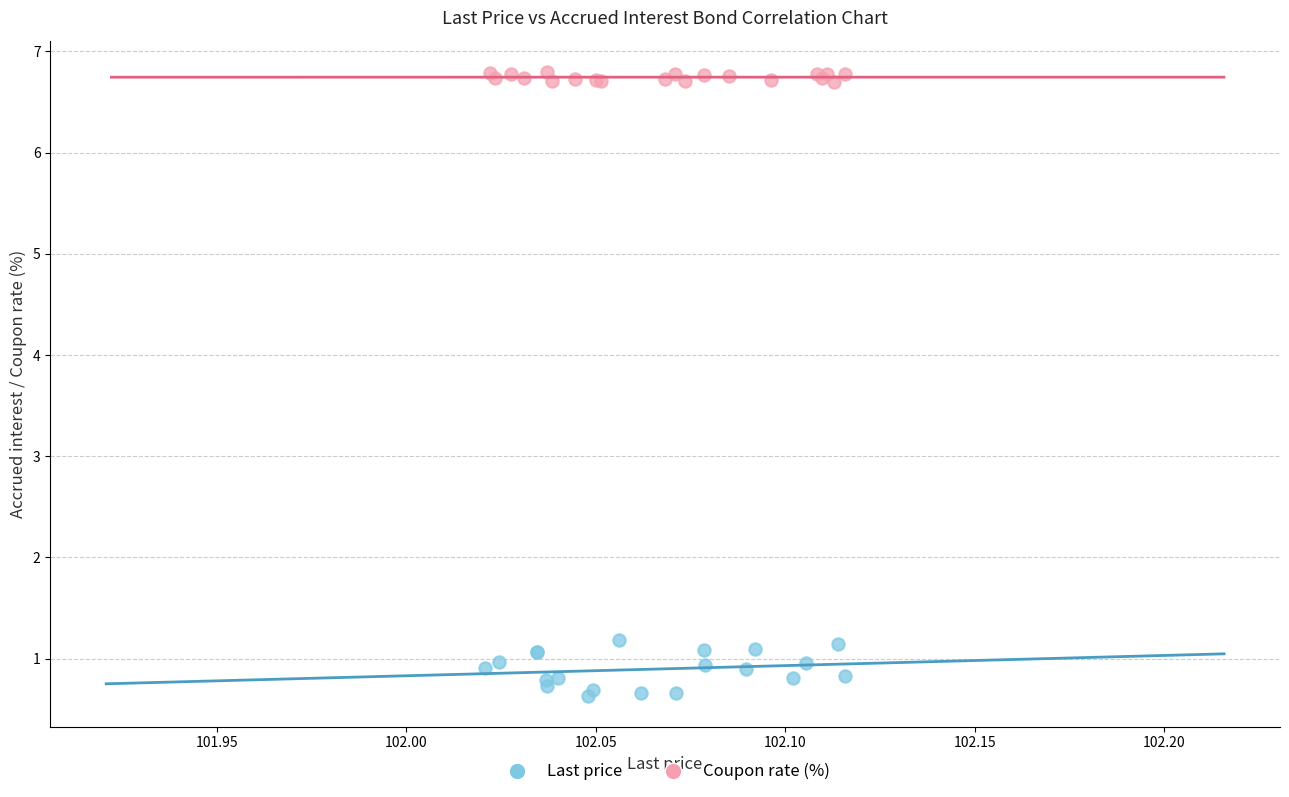

Which series has the widest spread of Y values?

Last price